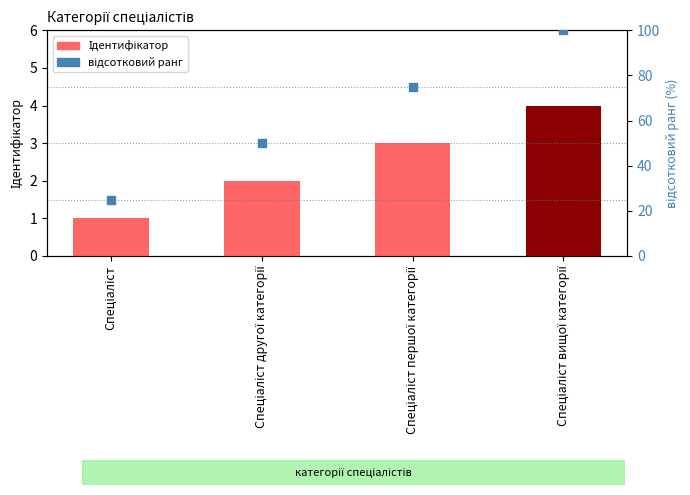

Is the value of Ідентифікатор at Спеціаліст другої категорії greater than the value of відсотковий ранг at Спеціаліст першої категорії?

No